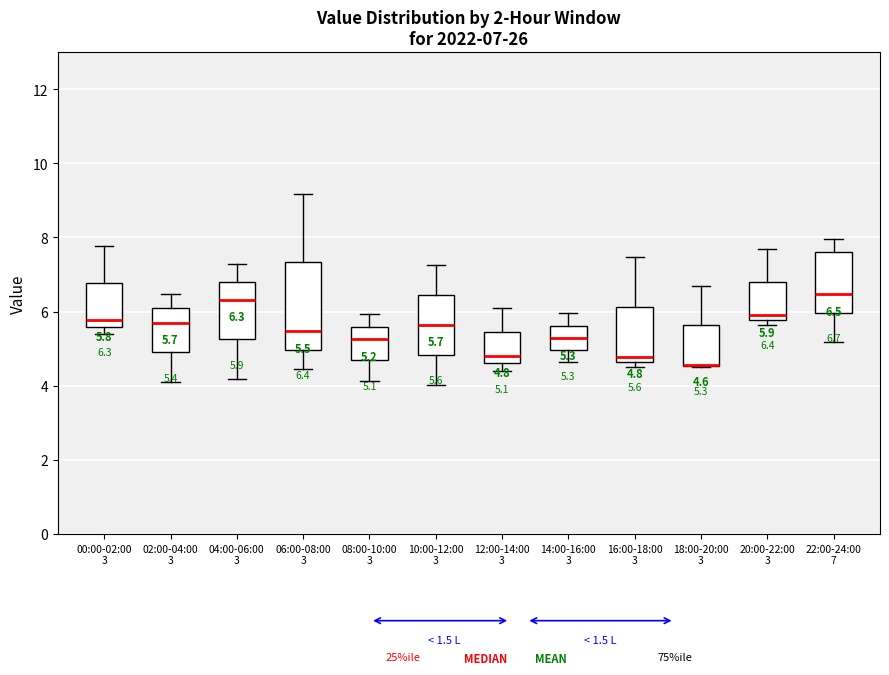

Which box is the tallest, from its lower edge to its upper edge?

06:00-08:00 3